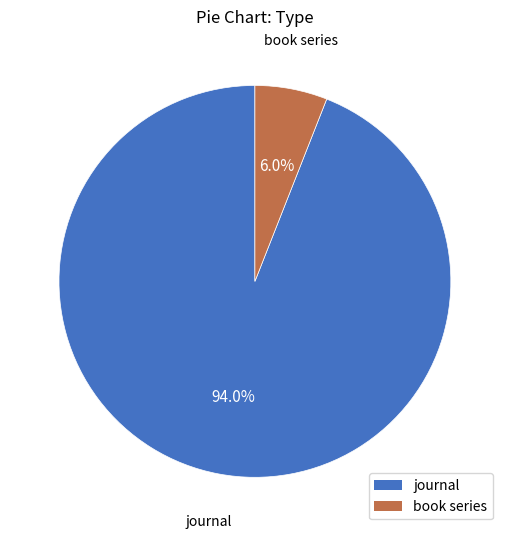

What is the largest slice in the pie chart?

journal